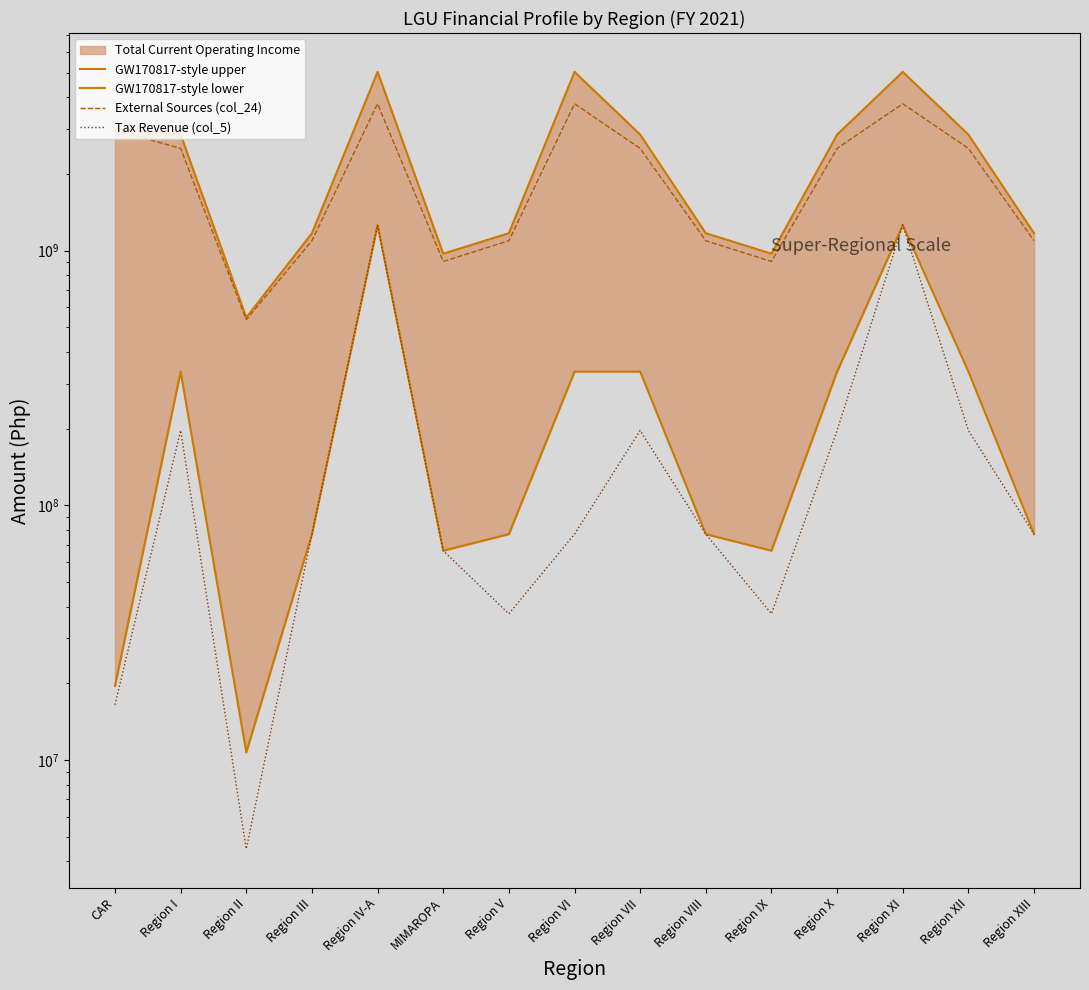

True or false: External Sources (col_24) and Tax Revenue (col_5) cross at least once.

False